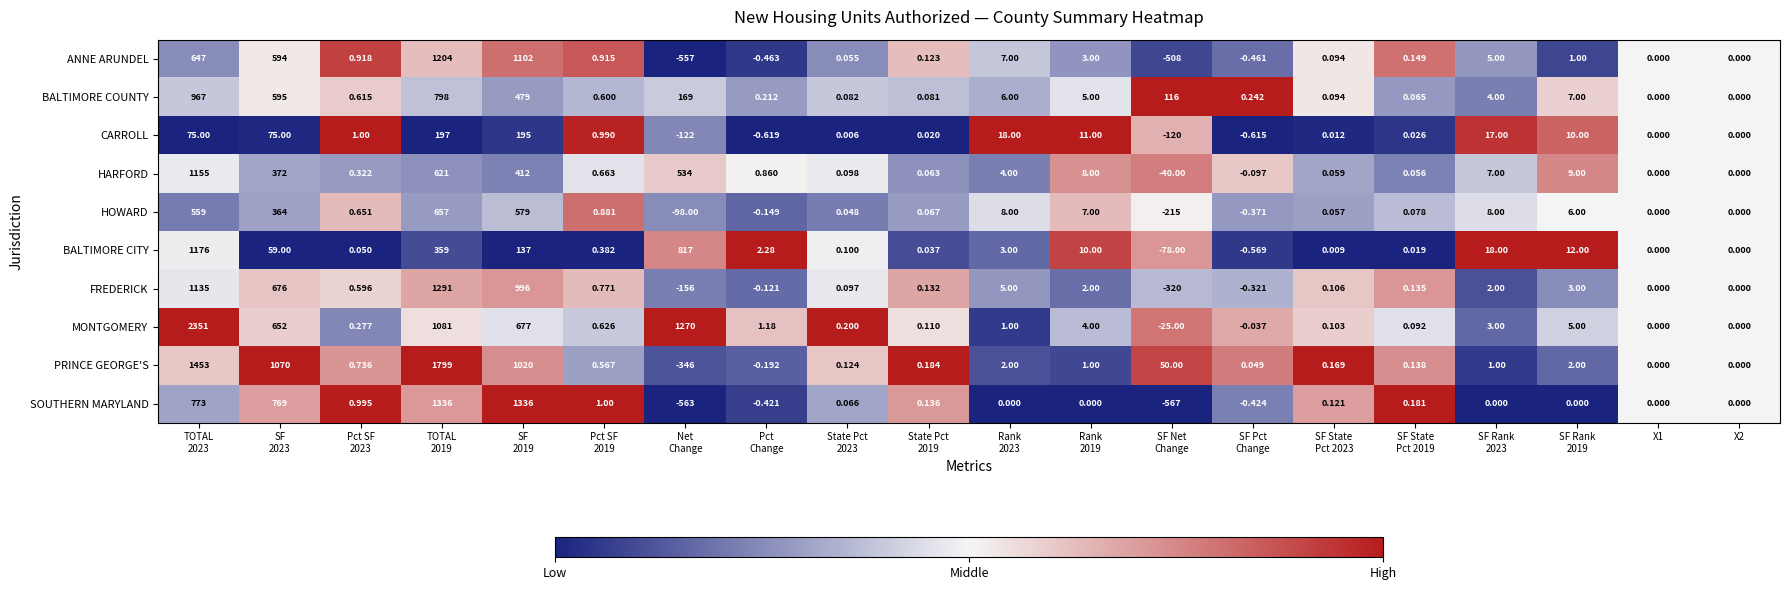

Which series has the widest spread of values?

MONTGOMERY